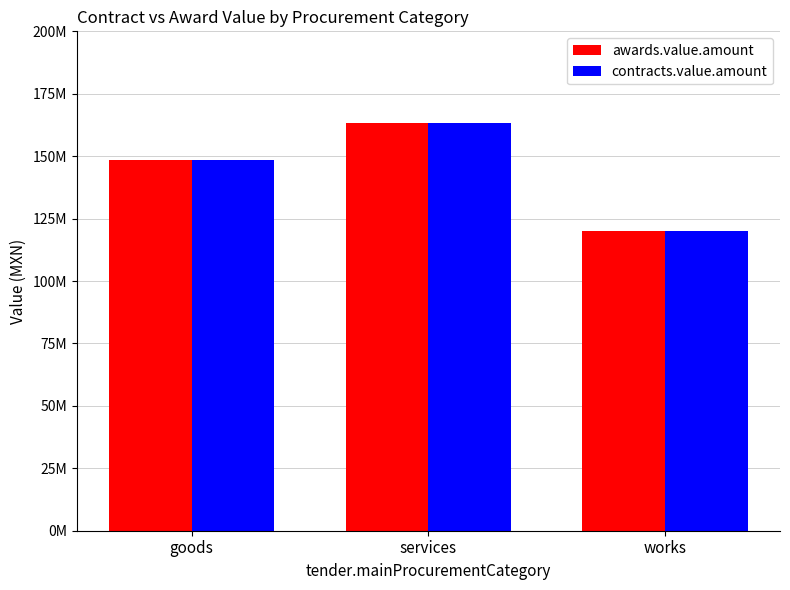

At which category is the sum across all series the highest?

services